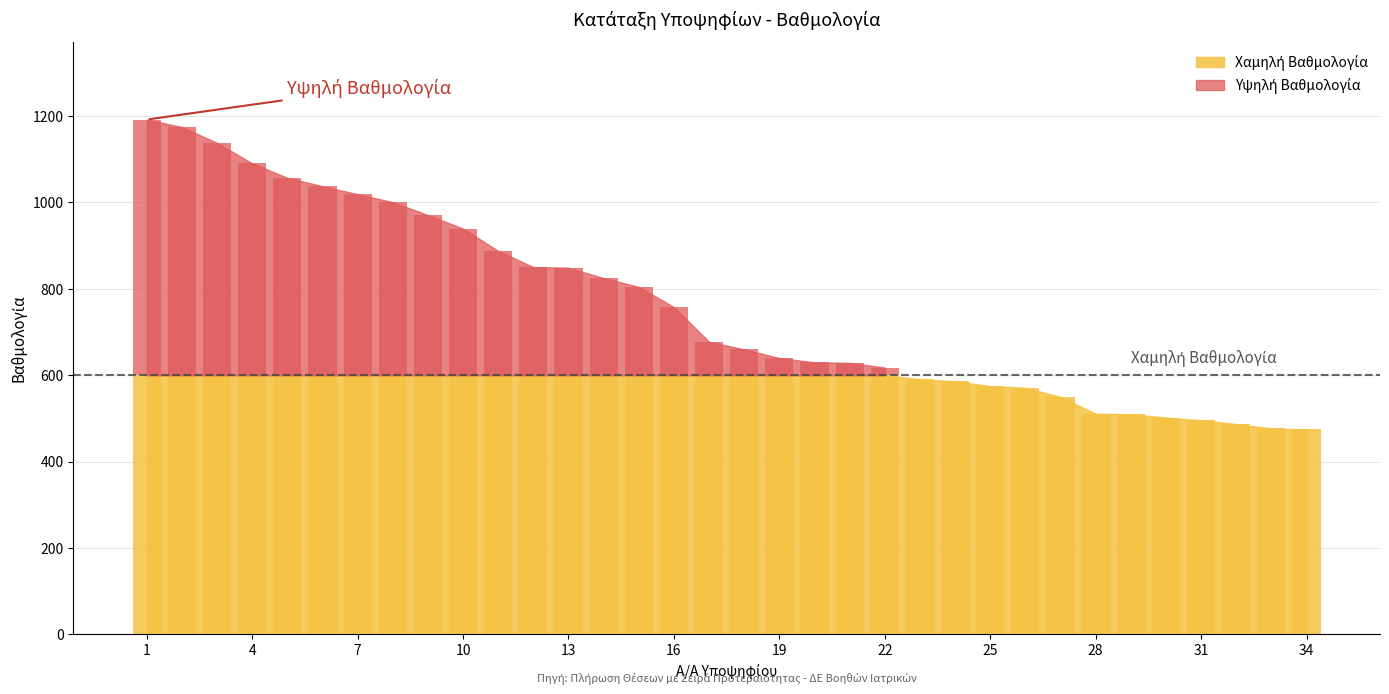

True or false: the data shows 339.6 at 10.

True